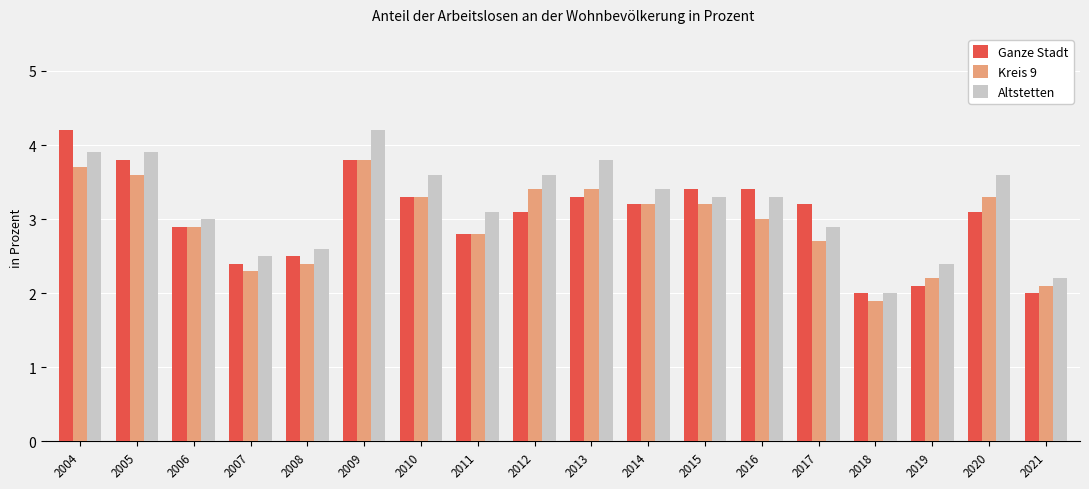

Are the bars grouped side by side (vs. stacked)?

Yes